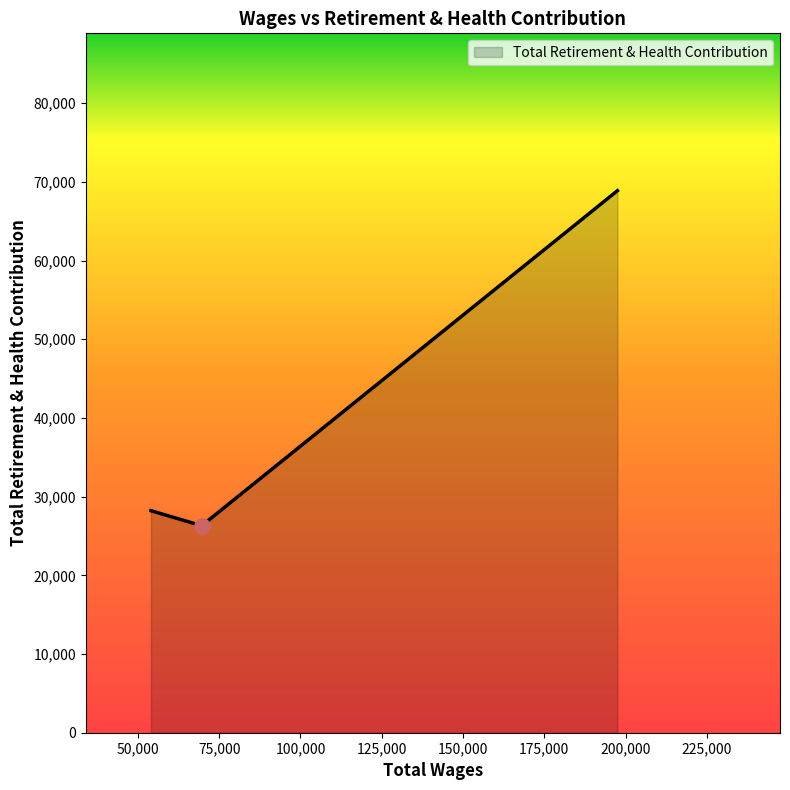

What is the difference between the maximum and minimum values?

42570